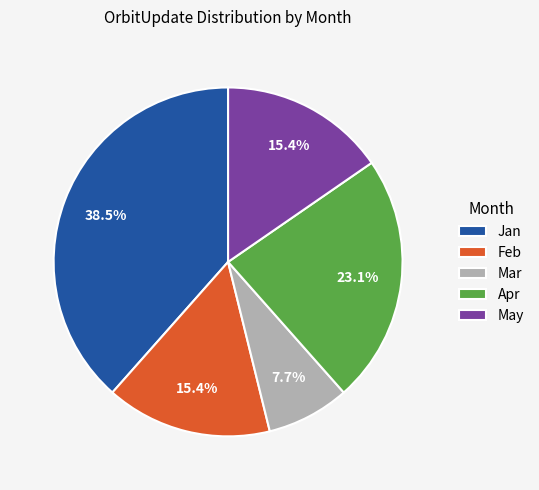

To the nearest percent, what is the combined percentage of Feb and Apr?

38%